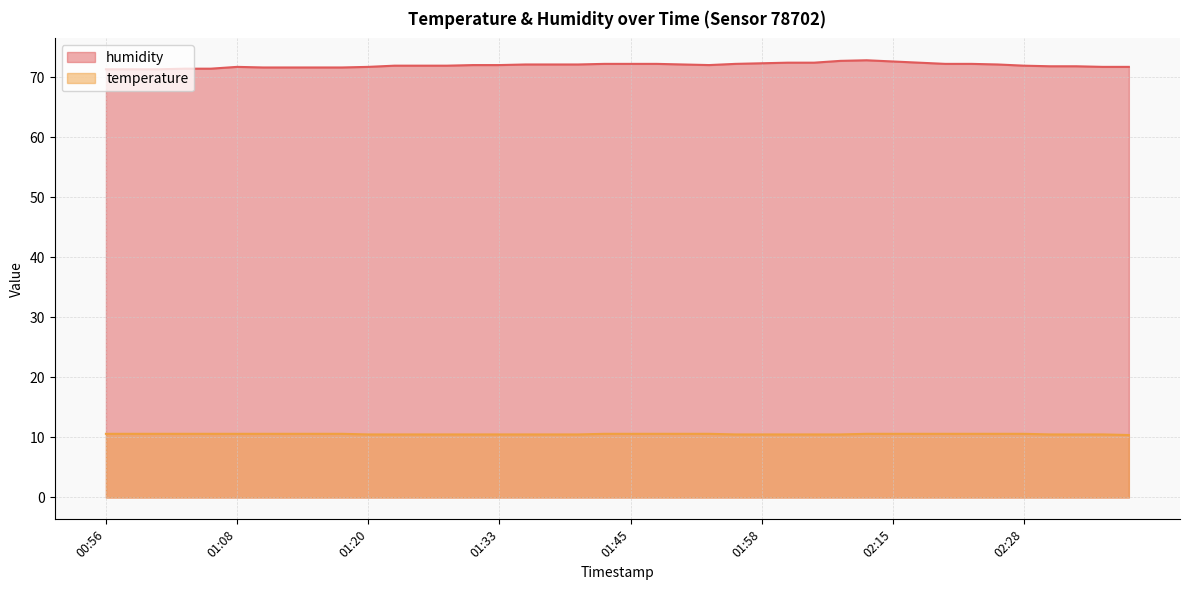

True or false: humidity has a value of 33.1 at 02:18.

False